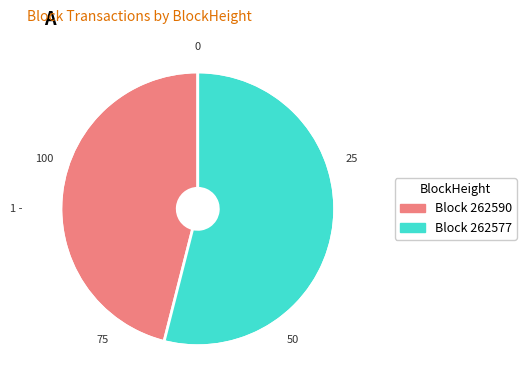

Does any single category account for the majority?

Yes